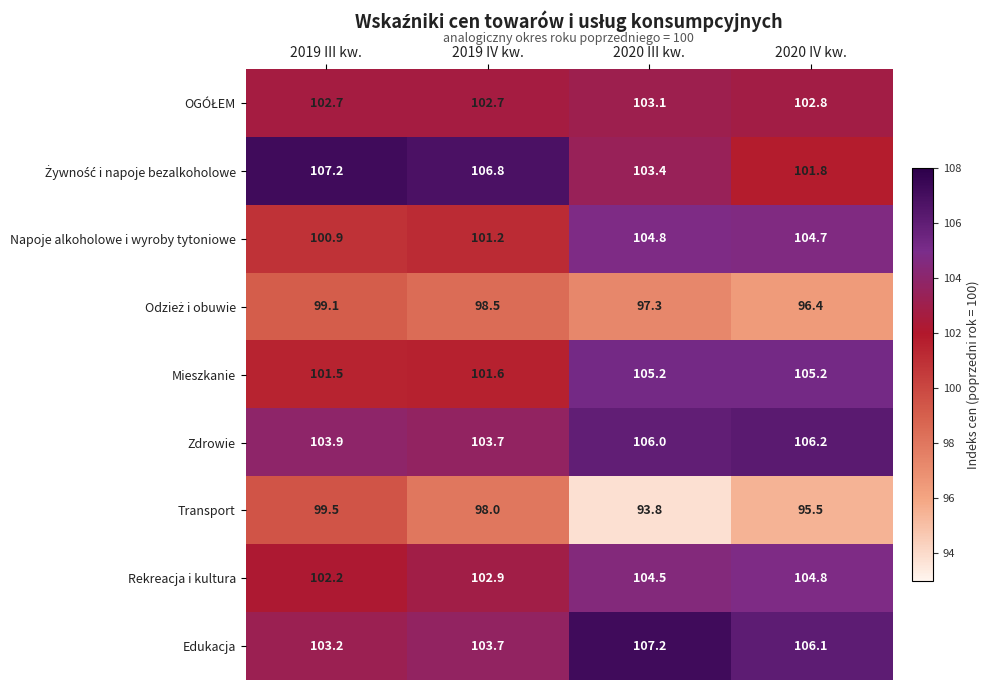

What is the total value across all series at 2019 IV kw.?

919.1